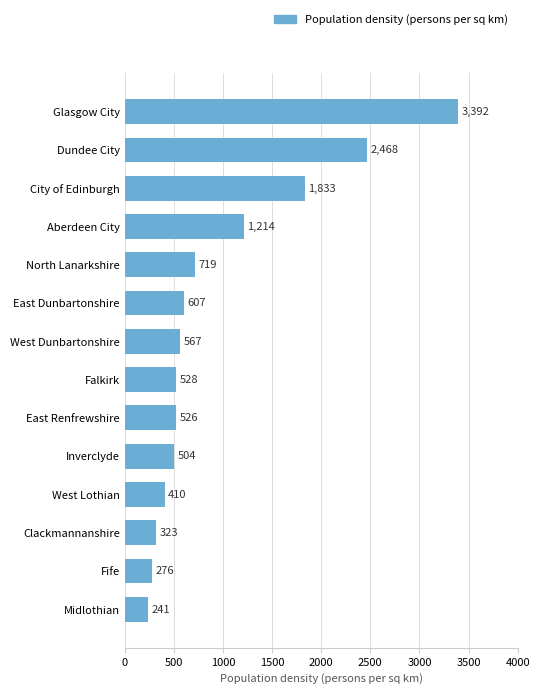

Which has a higher value, City of Edinburgh or East Renfrewshire?

City of Edinburgh